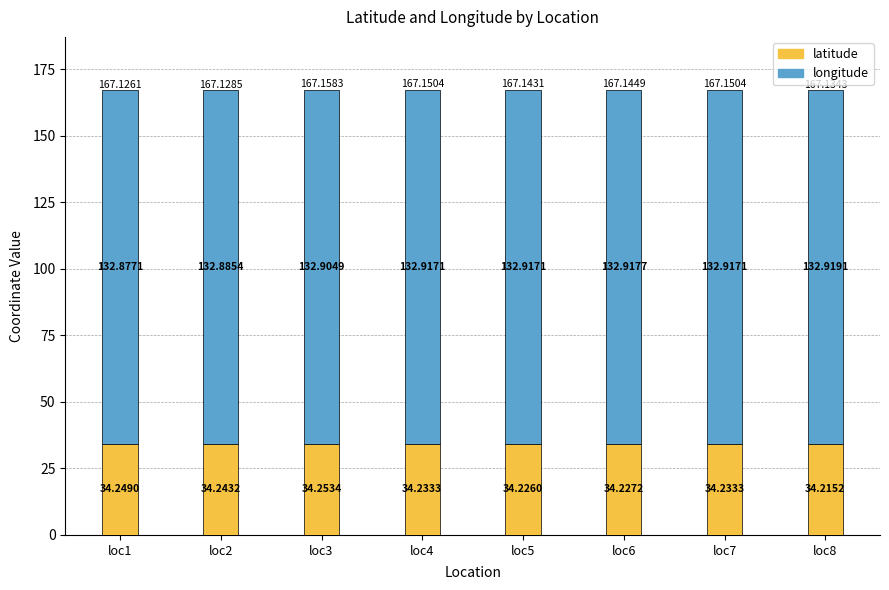

Count the number of data series in this chart.

2